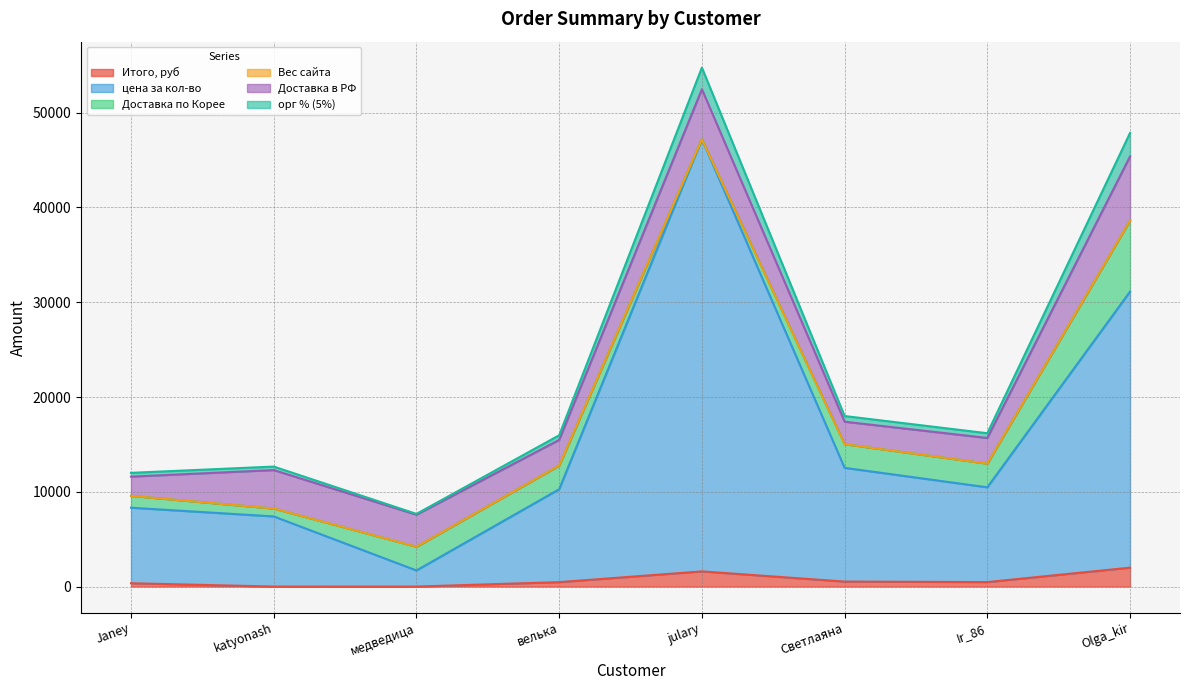

The value of Итого, руб at julary is 1599.9. True or false?

True